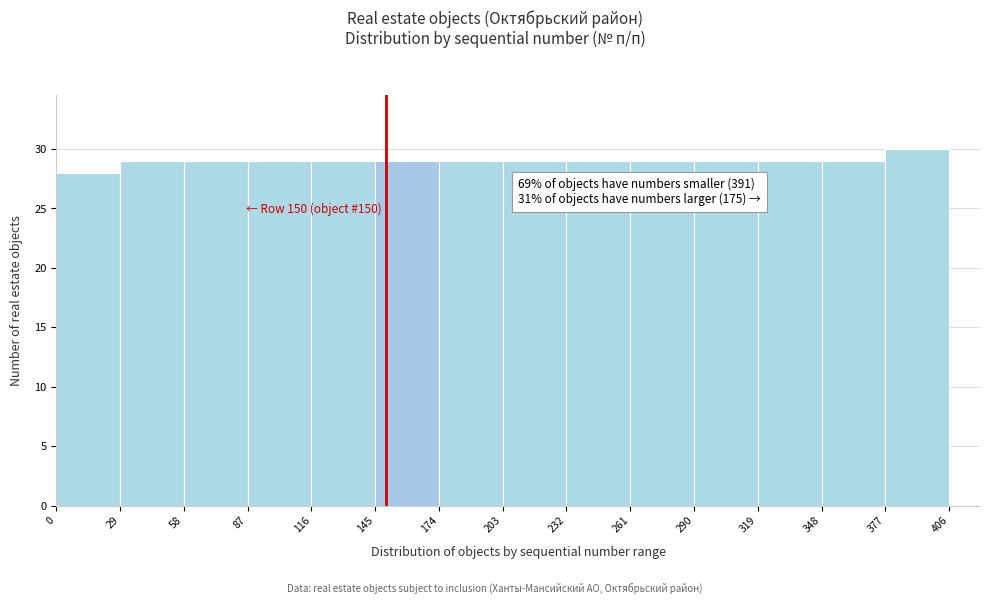

Which range on the x-axis has the tallest bar?

377 to 406